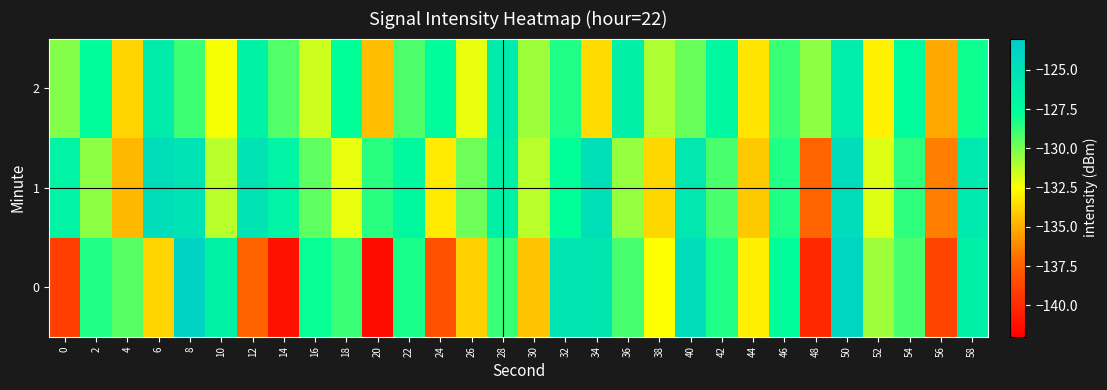

Reading left to right, transcribe all the data shown in this chart.

0: 0=-139.0	2=-128.3	4=-129.4	6=-133.8	8=-123.7	10=-126.7	12=-137.4	14=-141.1	16=-127.9	18=-128.8	20=-141.4	22=-128.2	24=-138.2	26=-133.9	28=-128.8	30=-134.4	32=-125.4	34=-125.5	36=-129.1	38=-132.5	40=-124.7	42=-128.3	44=-132.9	46=-127.5	48=-140.0	50=-123.9	52=-130.7	54=-129.2	56=-138.8	58=-126.4
1: 0=-126.7	2=-130.4	4=-134.7	6=-124.7	8=-125.2	10=-131.2	12=-125.3	14=-126.8	16=-129.5	18=-132.1	20=-128.5	22=-127.3	24=-133.1	26=-129.8	28=-126.5	30=-131.2	32=-127.8	34=-124.9	36=-130.5	38=-133.7	40=-125.6	42=-129.1	44=-134.2	46=-128.4	48=-137.3	50=-124.7	52=-131.9	54=-128.6	56=-136.5	58=-125.8
2: 0=-130.2	2=-127.5	4=-133.8	6=-126.1	8=-128.9	10=-132.4	12=-126.7	14=-129.3	16=-131.6	18=-127.8	20=-134.5	22=-129.2	24=-127.6	26=-132.1	28=-125.9	30=-130.7	32=-128.3	34=-133.6	36=-126.4	38=-131.0	40=-129.7	42=-127.1	44=-133.3	46=-128.8	48=-130.4	50=-126.2	52=-132.9	54=-127.4	56=-135.1	58=-128.0